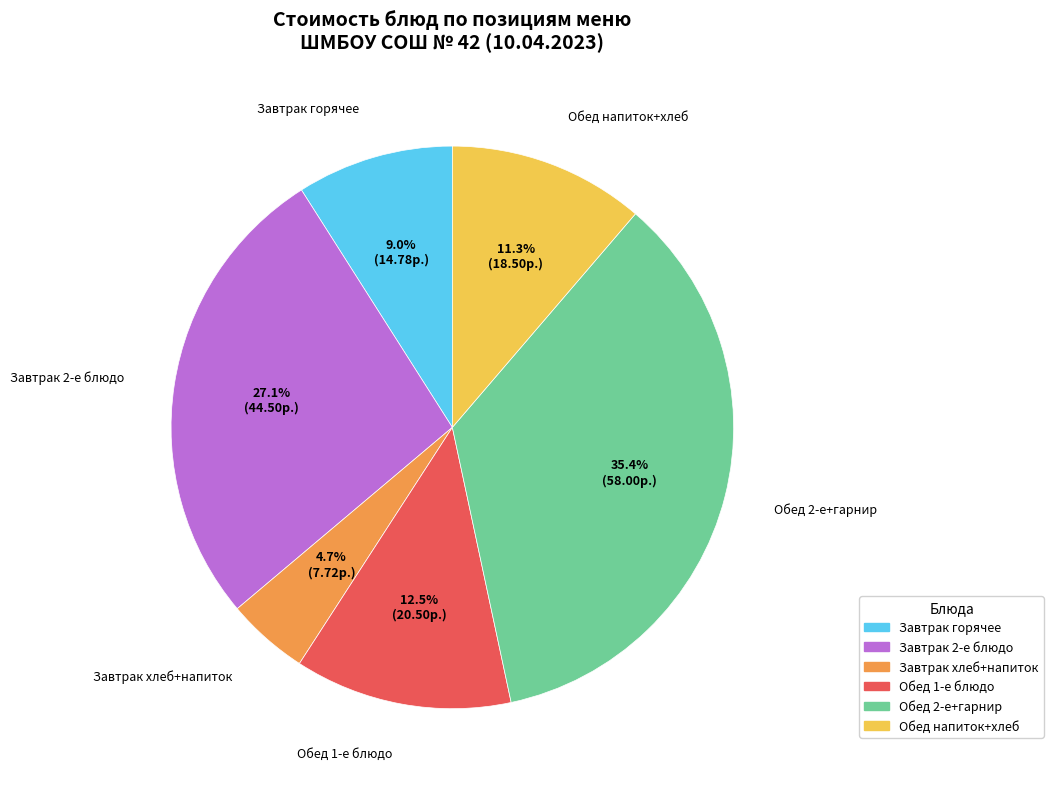

How many segments does this pie chart have?

6